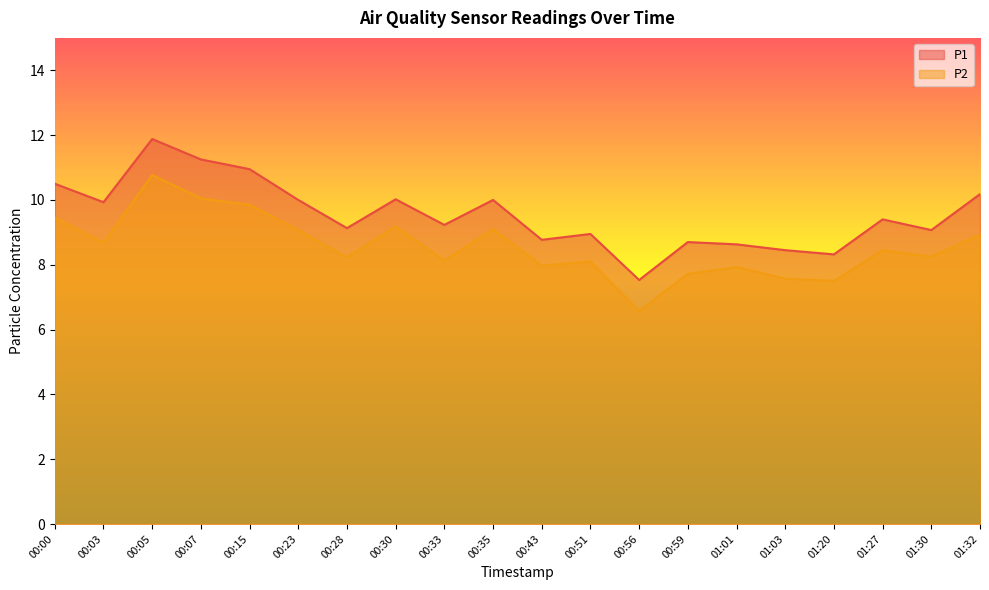

Does the chart have visible grid lines?

No